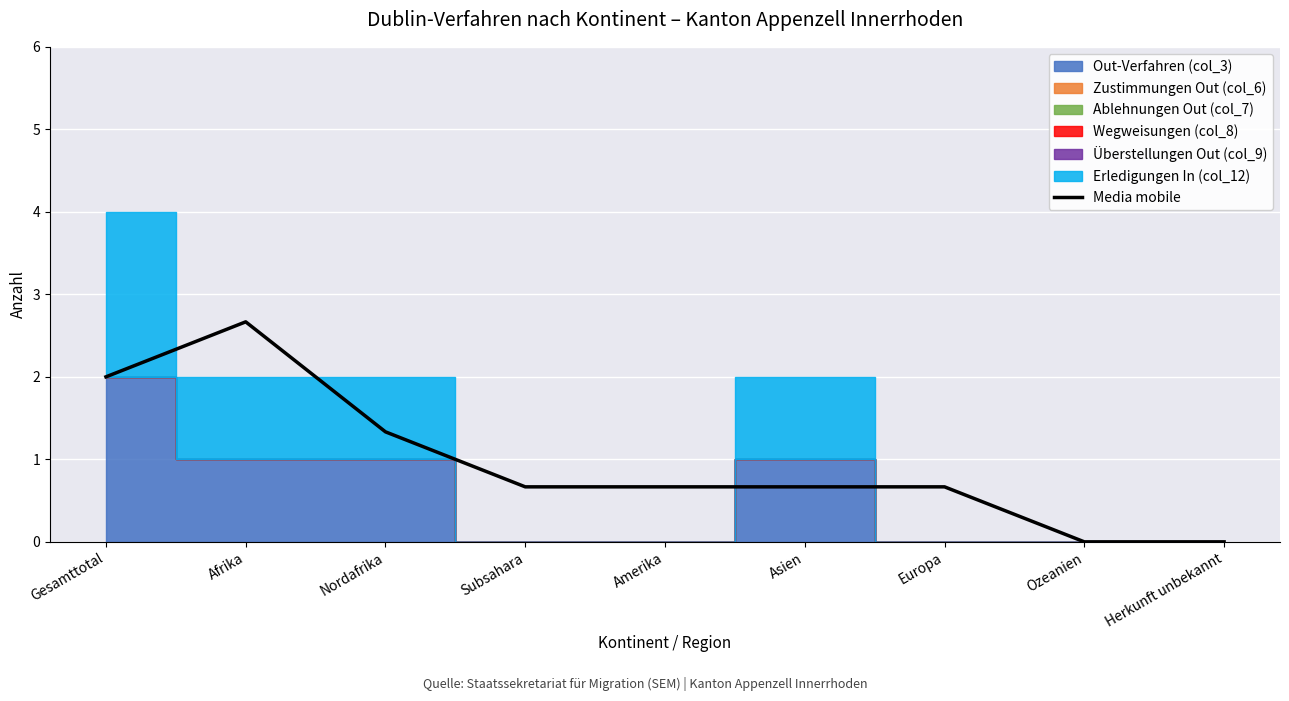

Reading left to right, transcribe all the data shown in this chart.

Gesamttotal=2.0	Afrika=2.7	Nordafrika=1.3	Subsahara=0.7	Amerika=0.7	Asien=0.7	Europa=0.7	Ozeanien=0.0	Herkunft unbekannt=0.0